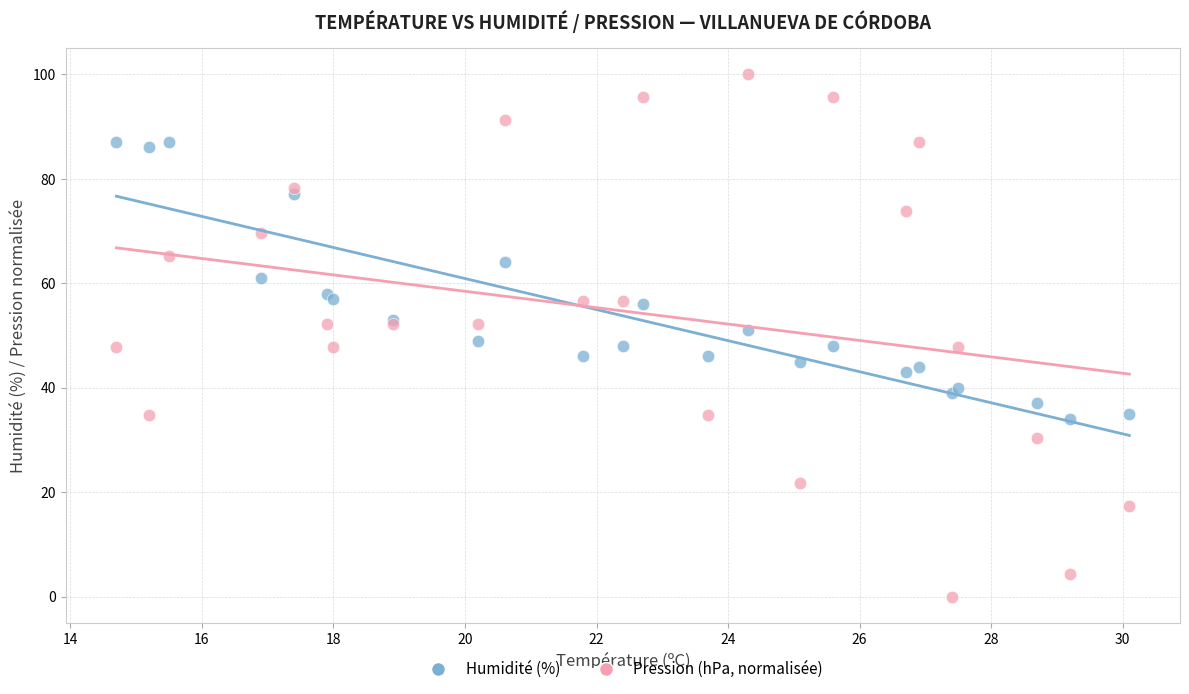

Which series has the widest spread of Y values?

Pression (hPa, normalisée)